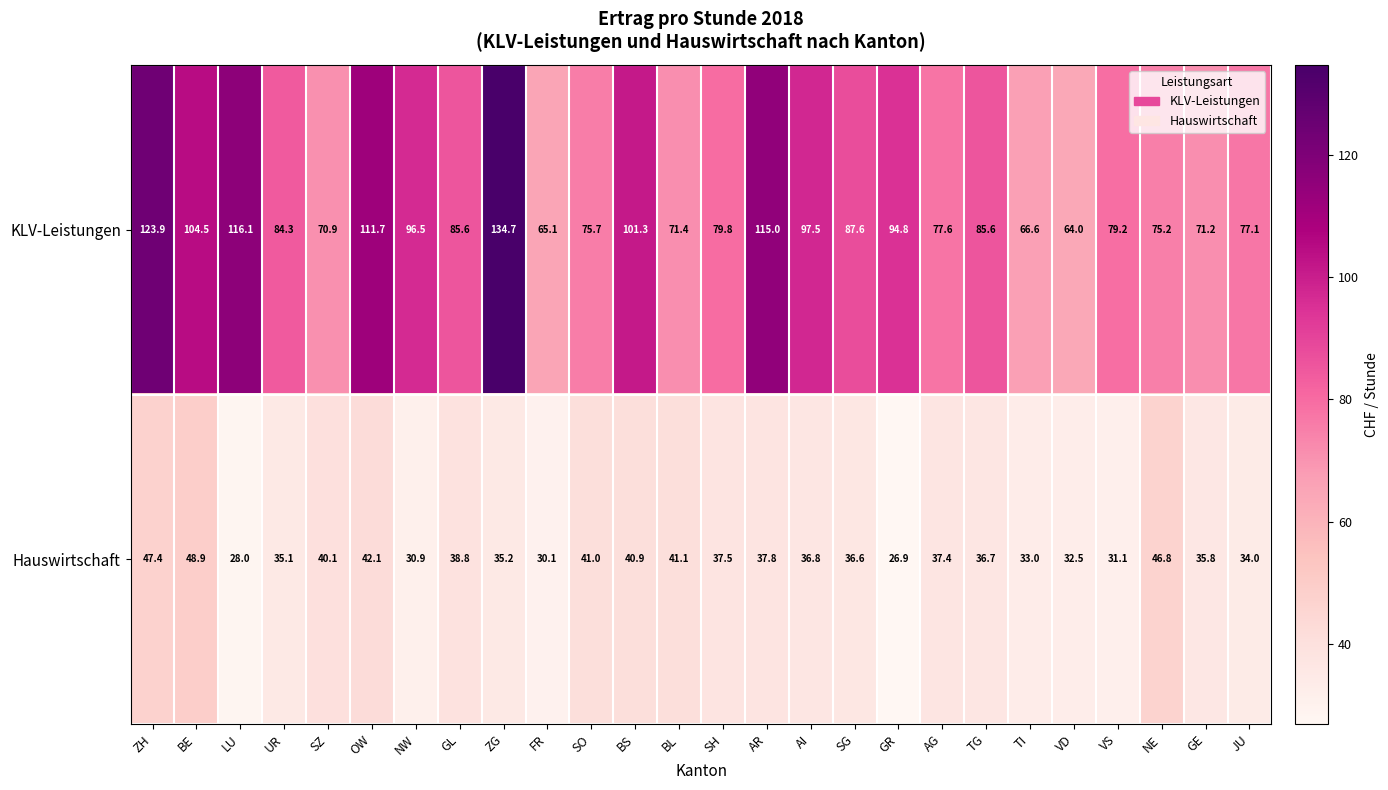

List the series in order of their overall mean, lowest first.

Hauswirtschaft, KLV-Leistungen